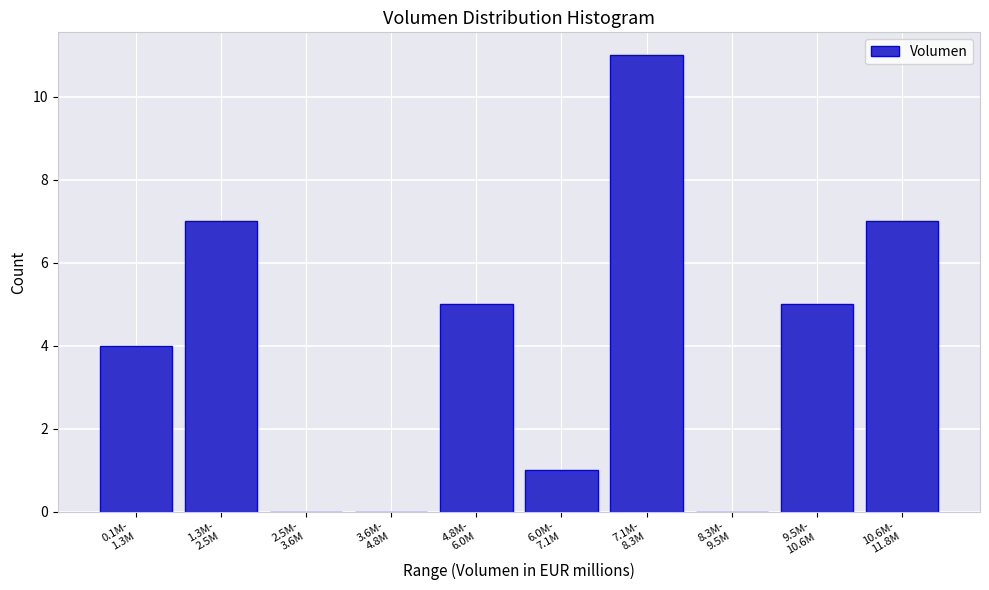

What is the greatest value displayed?

11